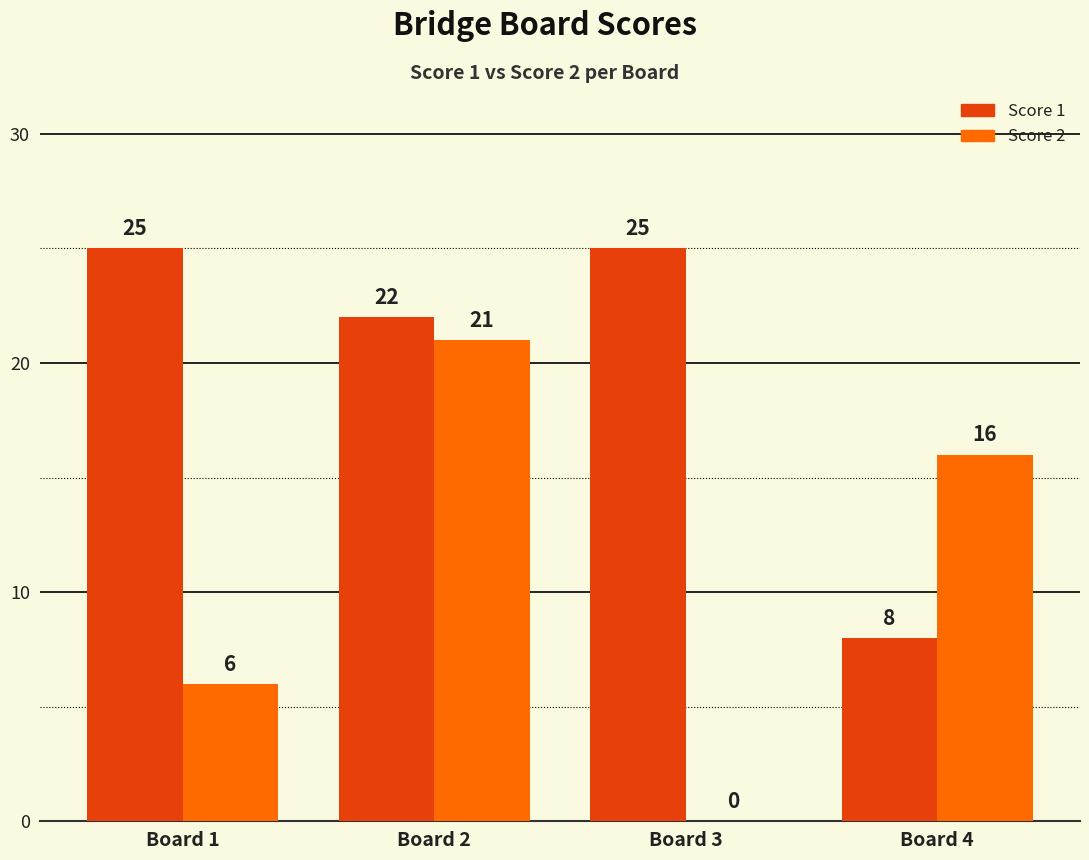

What is the greatest value displayed?

25